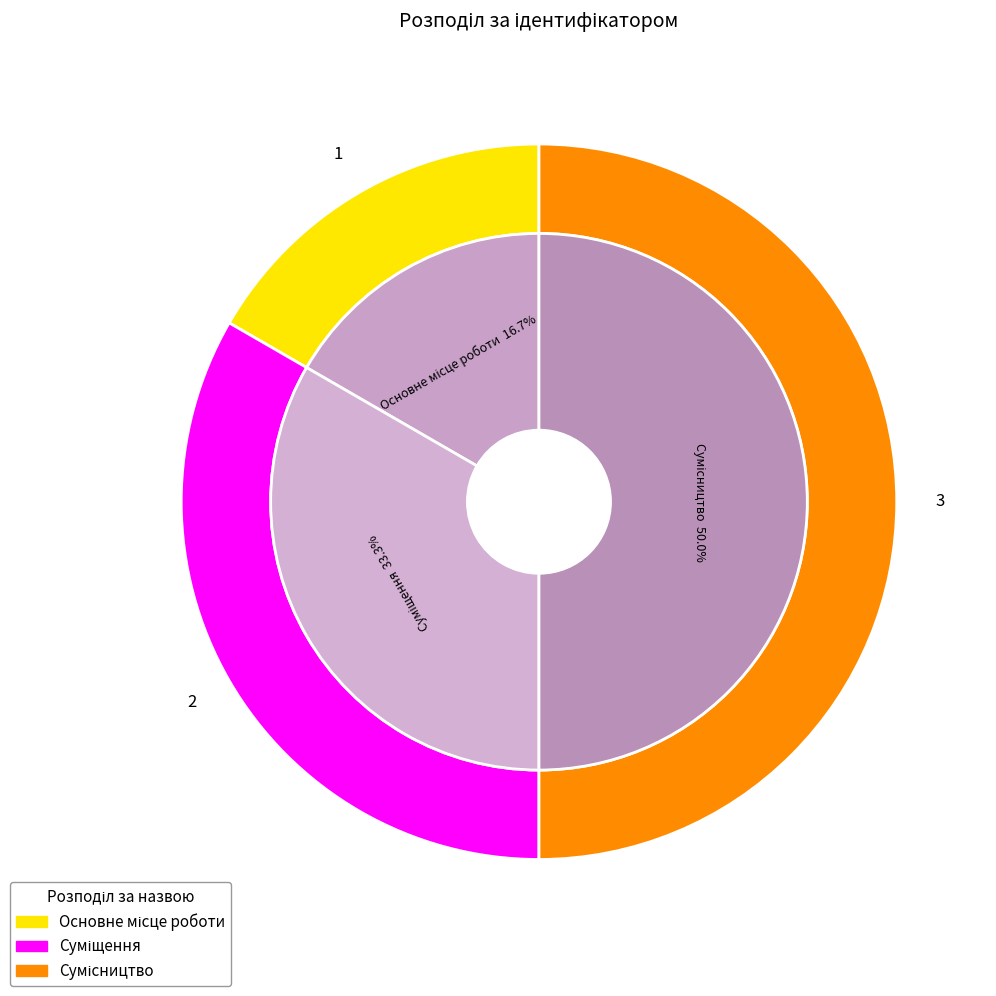

Which category has the smallest portion of the pie?

Основне місце роботи